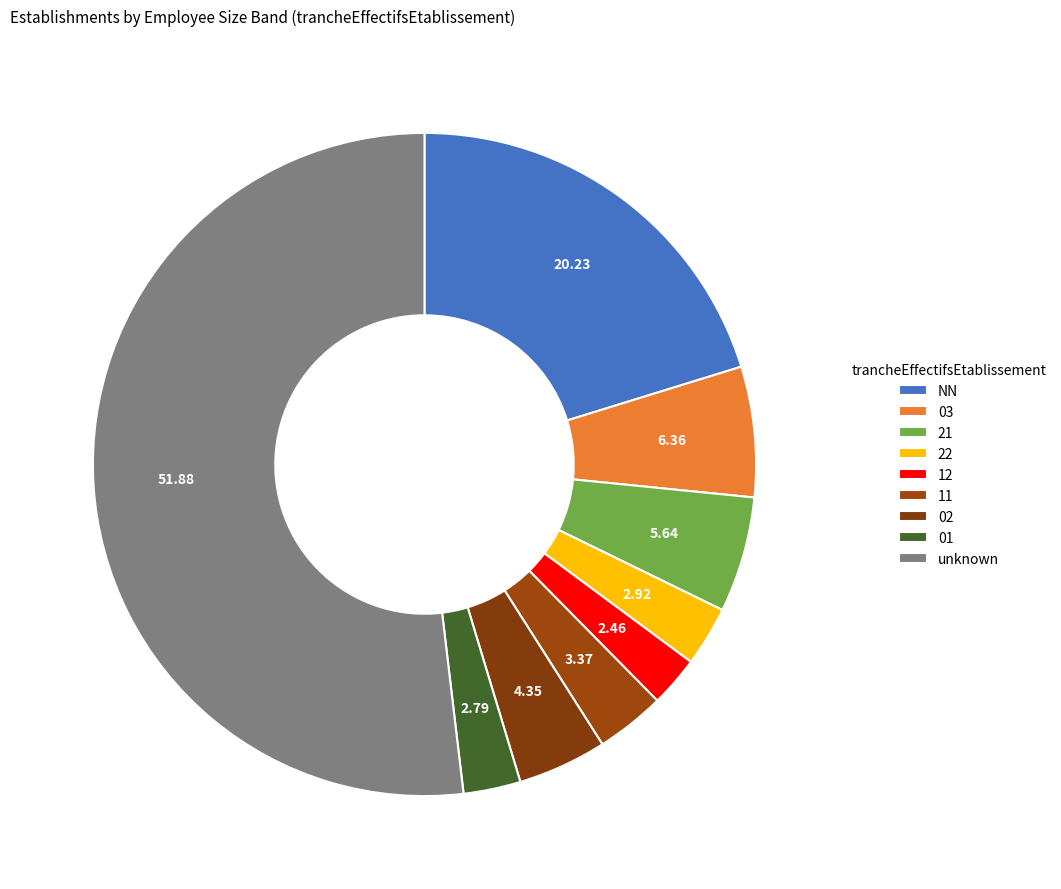

Which category has the smallest portion of the pie?

12